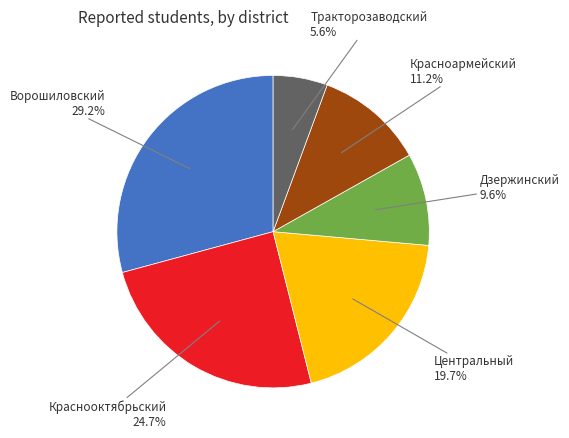

Is there a majority slice in this chart?

No